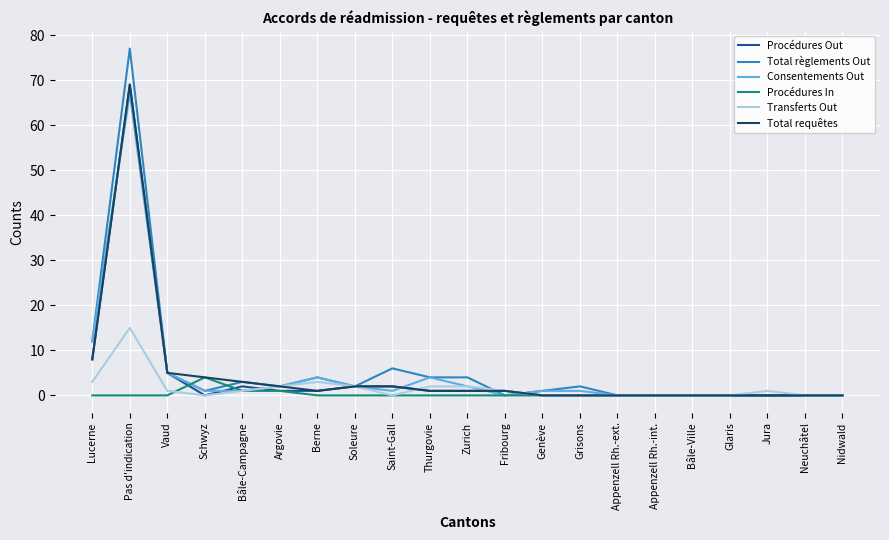

True or false: Transferts Out has more than 2 points higher than both neighbors.

True